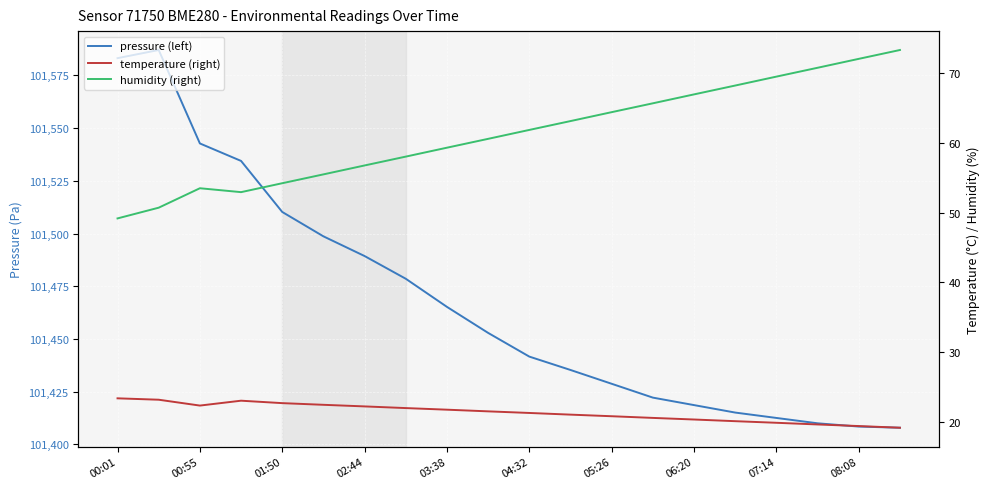

Is the value of pressure (left) at 01:50 greater than the value of humidity (right) at 15?

Yes